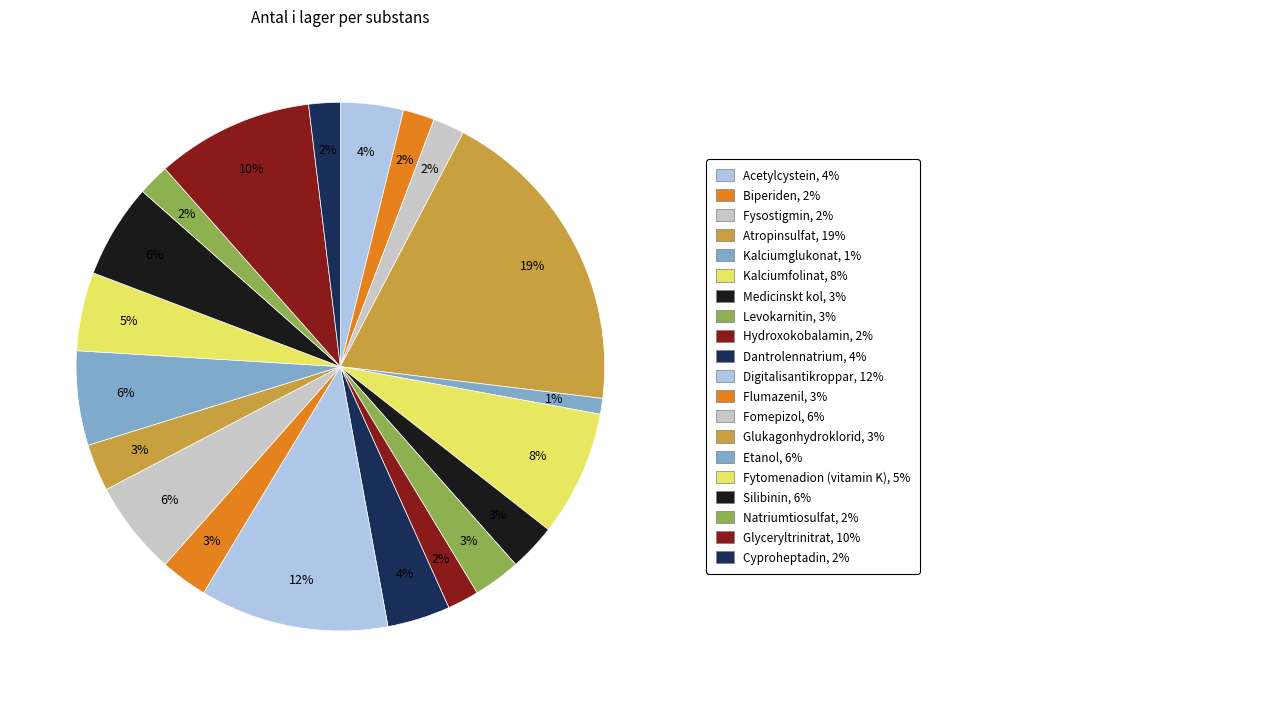

How many segments does this pie chart have?

20